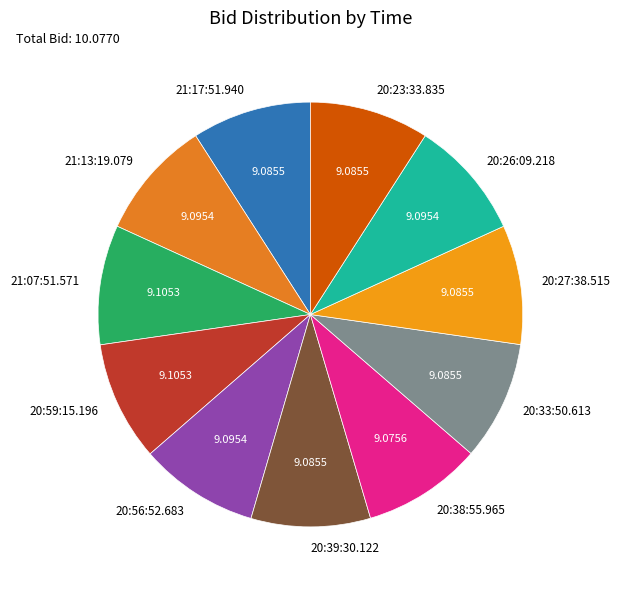

Does any single category account for the majority?

No